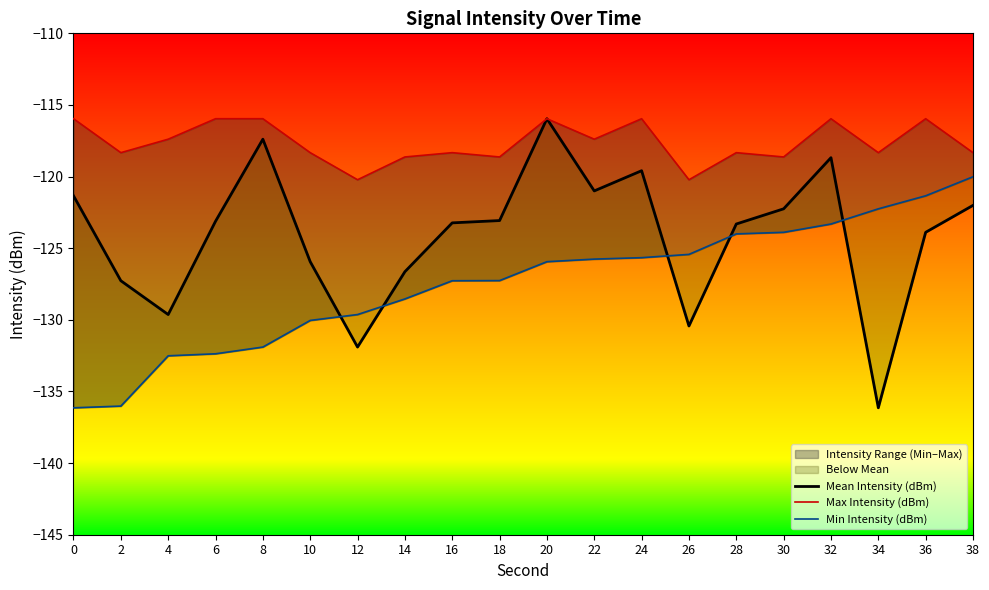

True or false: Mean Intensity (dBm) and Max Intensity (dBm) intersect in this chart.

False